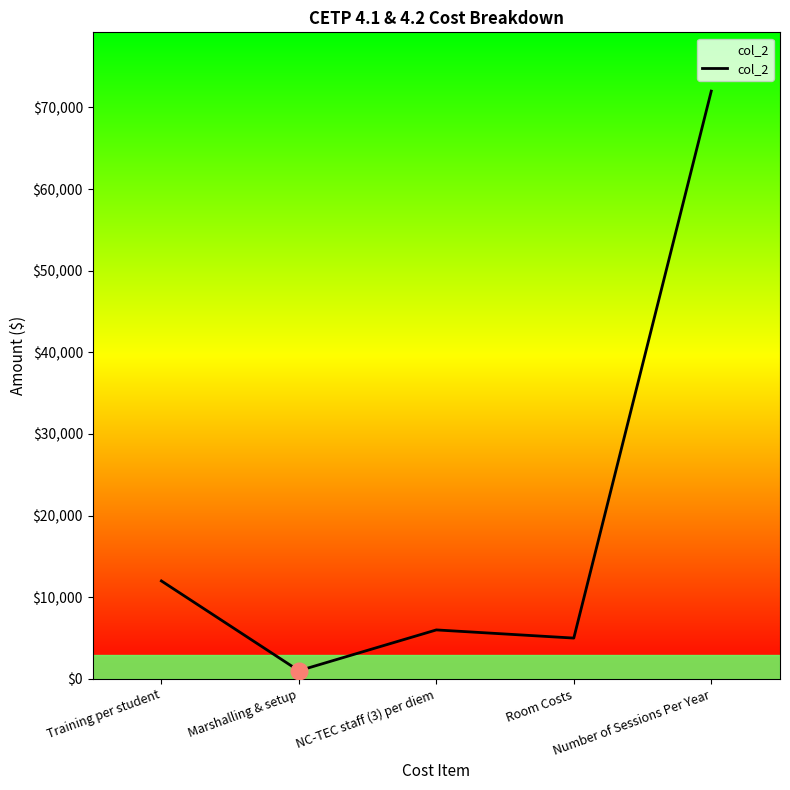

Approximately how many times larger is the value at Number of Sessions Per Year compared to NC-TEC staff (3) per diem?

12.0